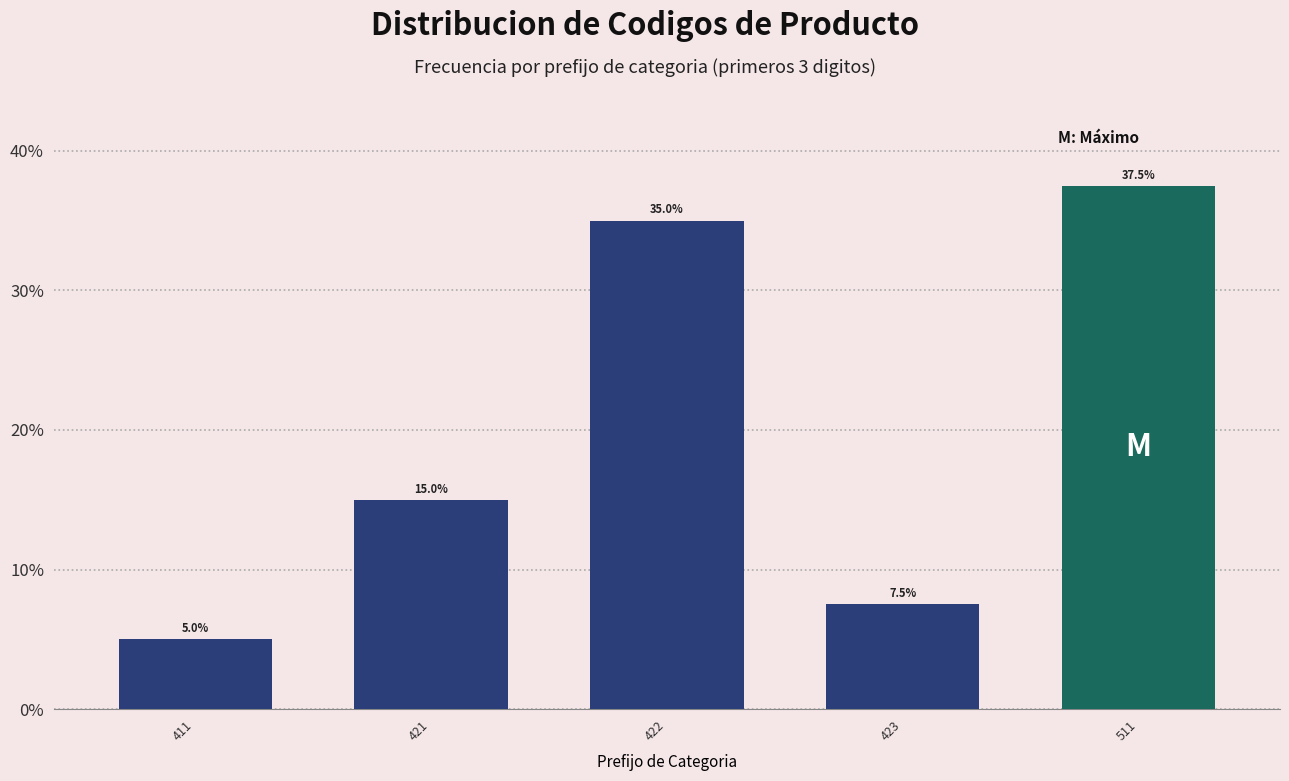

Reading left to right, transcribe all the data shown in this chart.

5.0	15.0	35.0	7.5	37.5